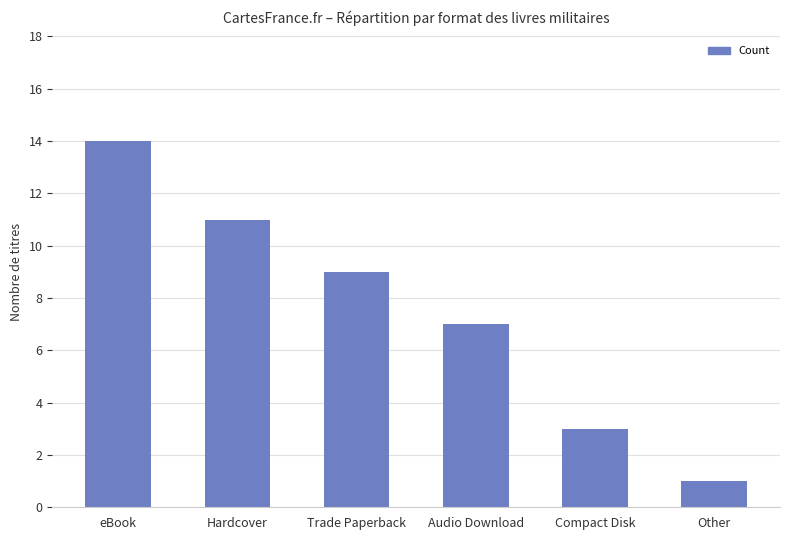

How many distinct data groups are displayed?

1